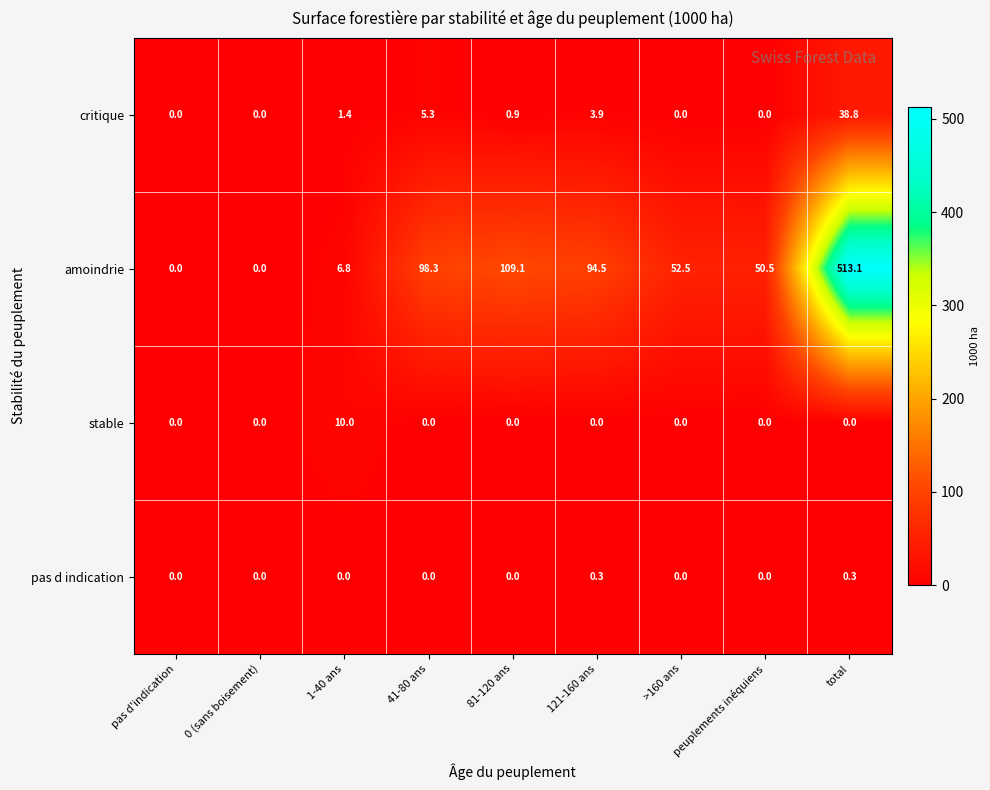

What is the maximum value for pas d indication?

0.3